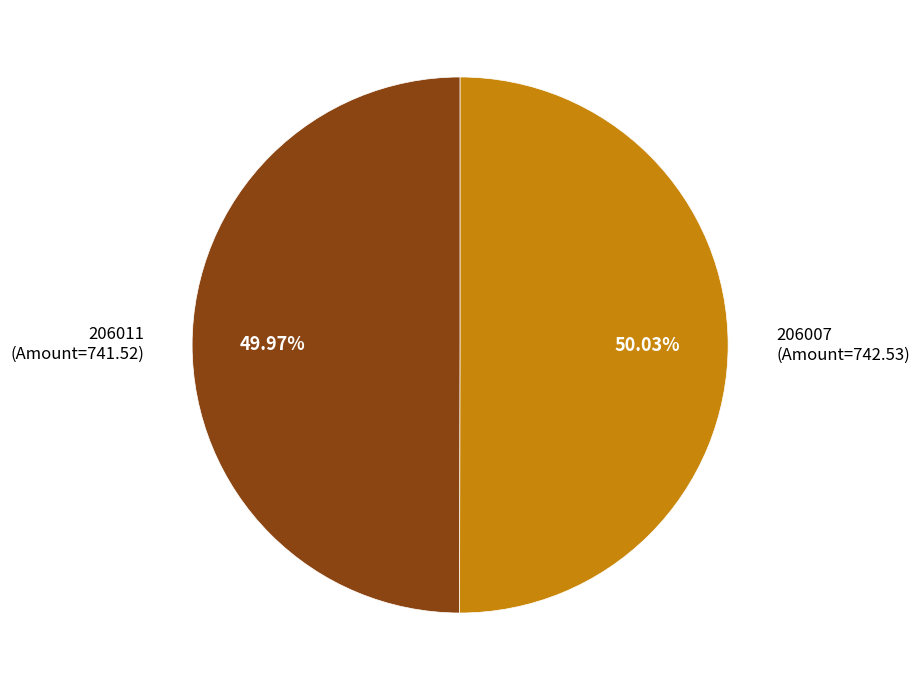

To the nearest percent, what is the difference between the largest and smallest slice percentages?

0%